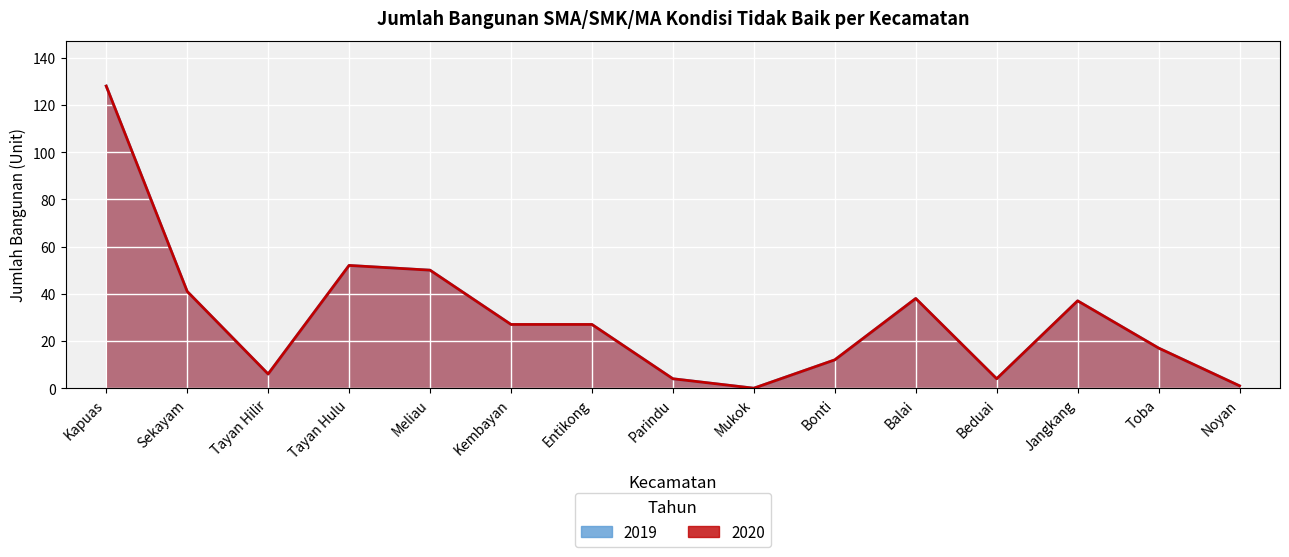

What are all the series names shown in the legend?

2019, 2020